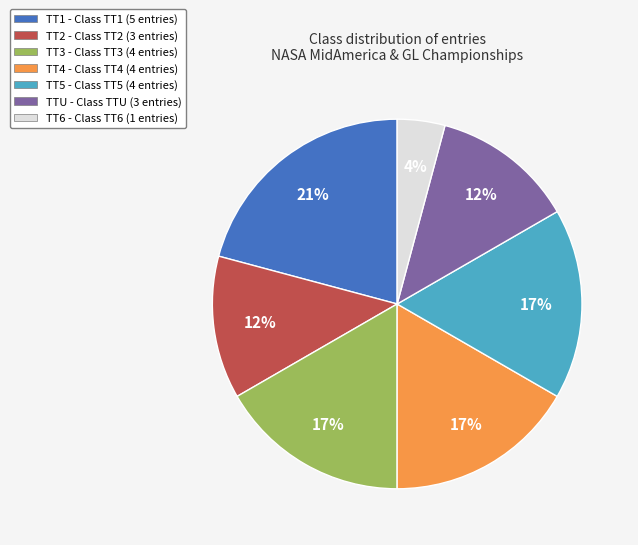

True or false: TTU - Class TTU (3 entries) accounts for 12% of the total.

True